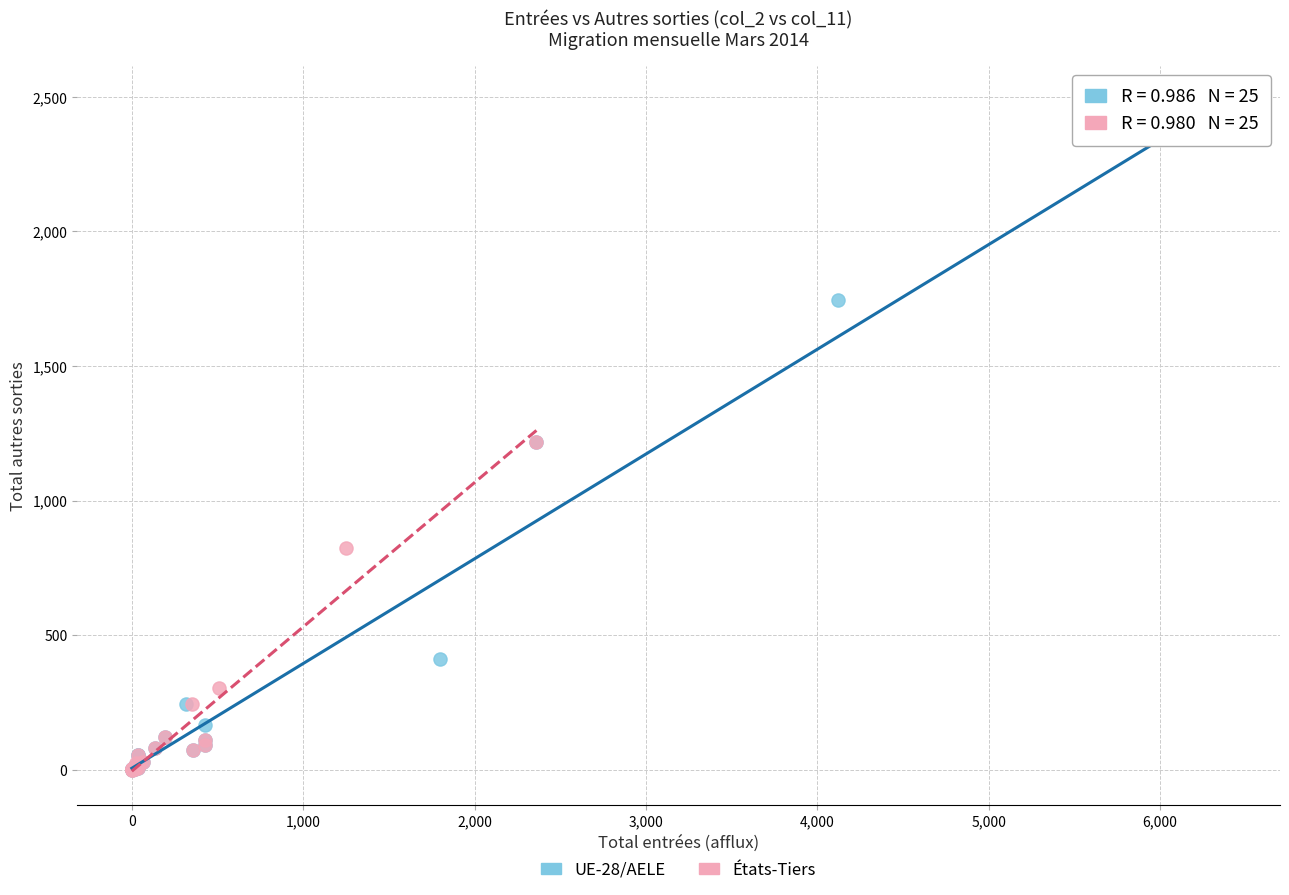

Which series has the widest spread of Y values?

UE-28/AELE